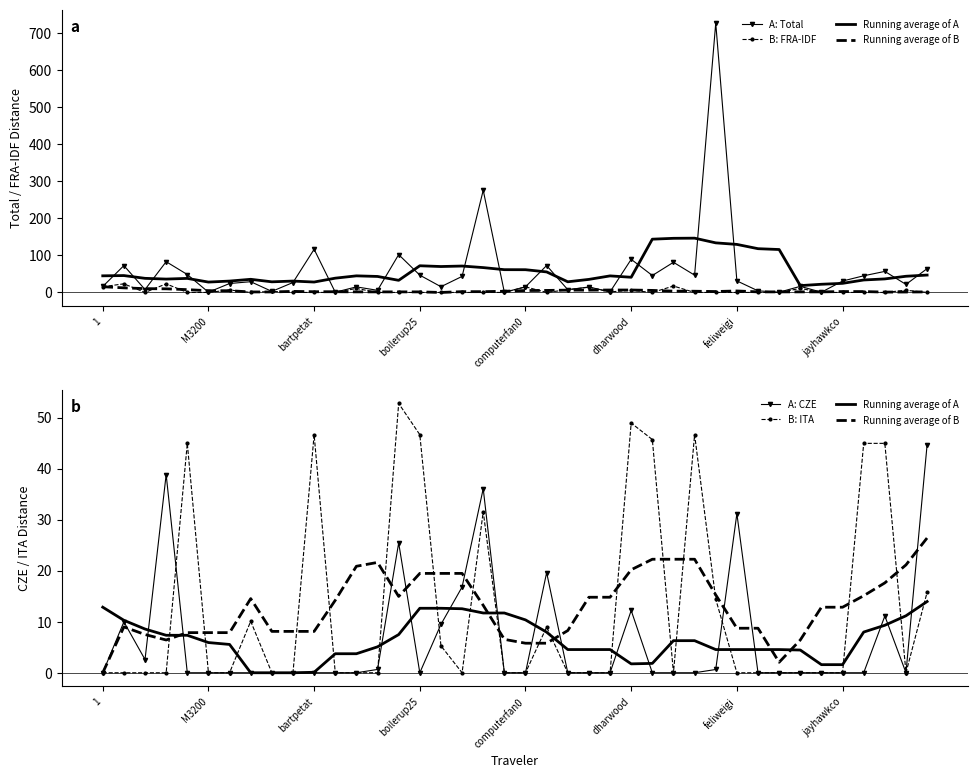

What is the spread (max minus min) of values at 11?

14.2